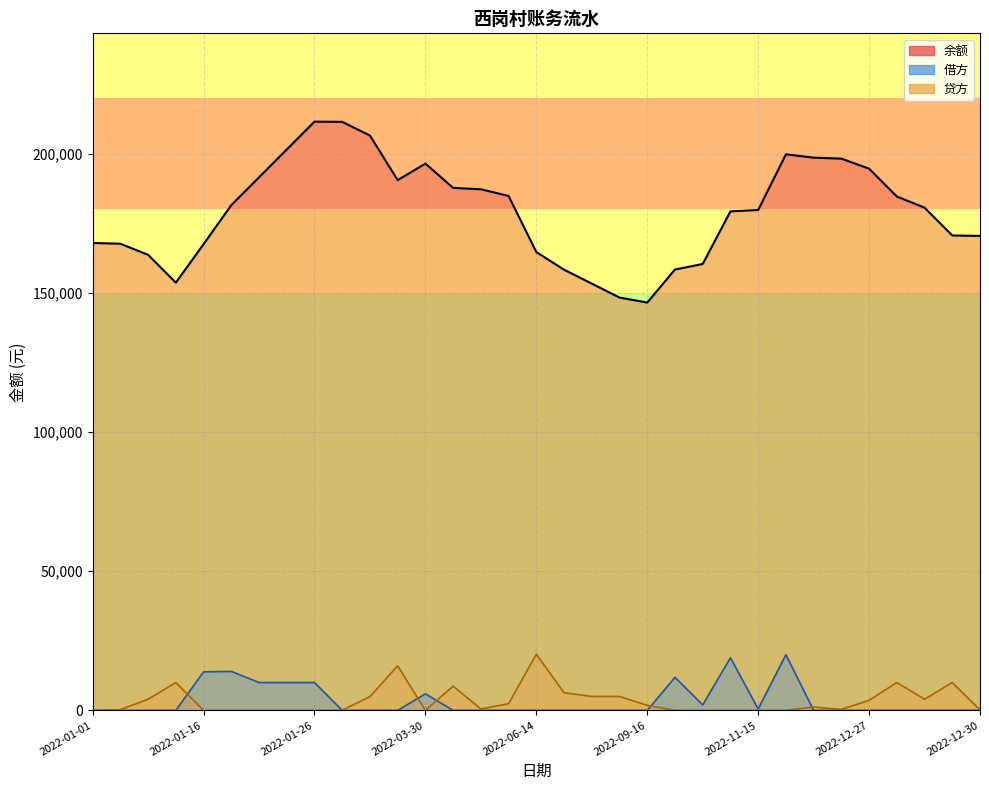

Which series ends up on top after the final intersection of 借方 and 贷方?

贷方